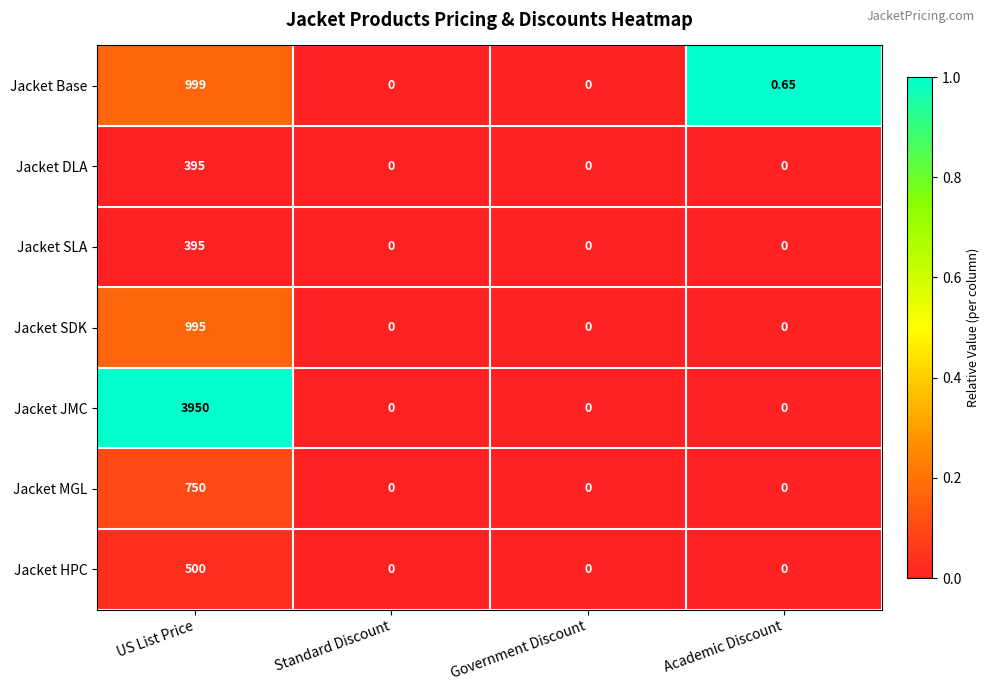

Which series changed the most between Standard Discount and Academic Discount?

Jacket Base